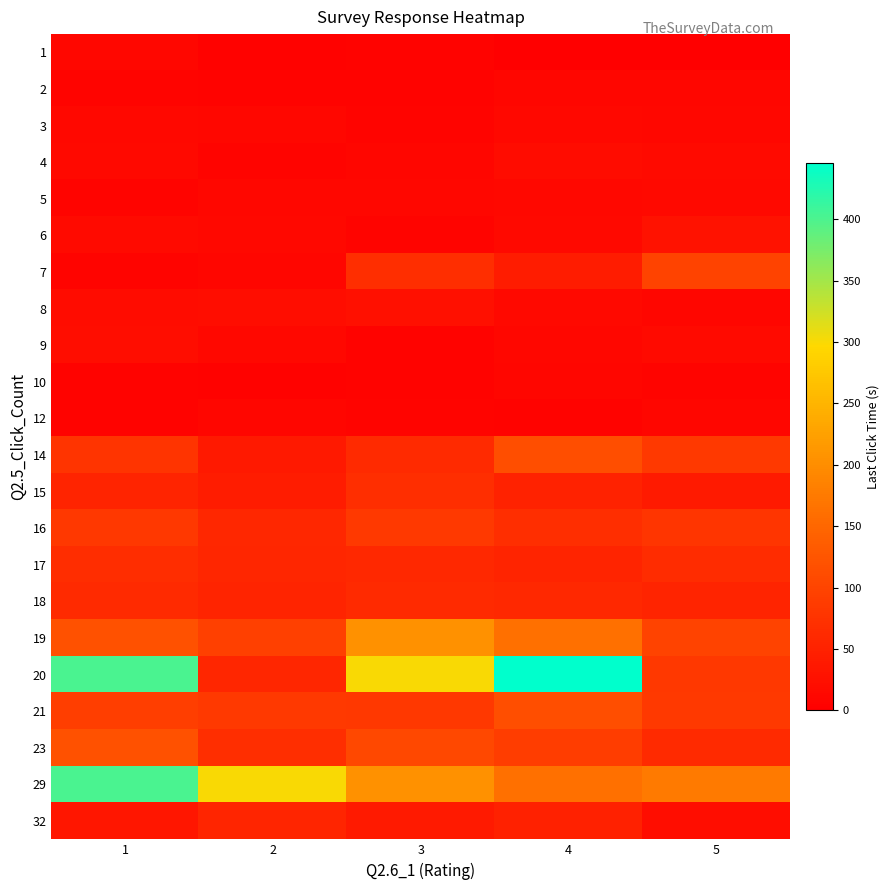

Reading left to right, list all the values displayed in this chart.

1: 1=11.2	2=4.3	3=5.3	4=0.0	5=0.0
2: 1=8.0	2=6.1	3=5.3	4=9.3	5=10.3
3: 1=13.1	2=11.5	3=7.4	4=12.9	5=10.8
4: 1=15.4	2=7.6	3=10.1	4=18.3	5=16.2
5: 1=7.5	2=11.1	3=10.9	4=12.3	5=15.3
6: 1=17.1	2=12.2	3=8.6	4=14.2	5=26.3
7: 1=8.2	2=9.4	3=68.1	4=42.7	5=98.5
8: 1=18.8	2=19.8	3=25.4	4=15.6	5=10.3
9: 1=19.5	2=12.9	3=6.7	4=11.7	5=17.0
10: 1=5.7	2=4.7	3=5.3	4=9.6	5=7.8
12: 1=6.6	2=10.3	3=7.8	4=6.4	5=8.8
14: 1=76.6	2=37.9	3=61.0	4=114.1	5=85.0
15: 1=53.7	2=41.8	3=68.9	4=50.6	5=39.7
16: 1=82.8	2=57.7	3=83.8	4=69.1	5=78.7
17: 1=67.0	2=56.4	3=60.1	4=53.1	5=66.0
18: 1=61.0	2=53.8	3=61.0	4=60.1	5=53.8
19: 1=120.0	2=94.5	3=203.8	4=163.3	5=99.0
20: 1=401.3	2=56.4	3=299.9	4=445.7	5=82.6
21: 1=91.9	2=83.6	3=82.8	4=114.1	5=85.0
23: 1=120.0	2=68.9	3=105.4	4=89.4	5=61.0
29: 1=401.3	2=299.9	3=203.8	4=163.3	5=174.5
32: 1=34.5	2=54.2	3=39.4	4=50.4	5=19.5